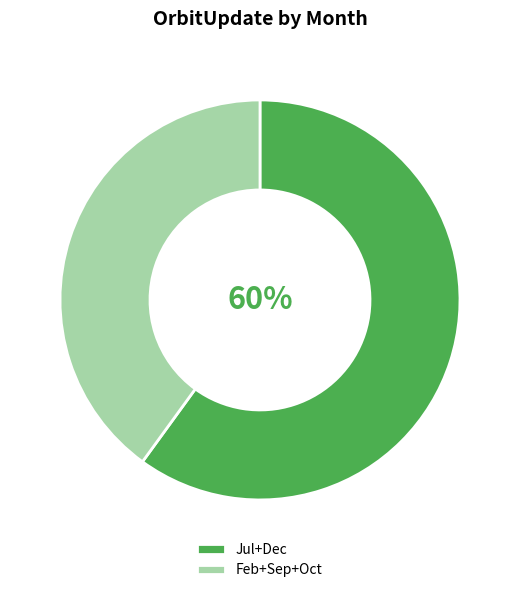

Is it true that Jul+Dec is 60% of the pie?

True